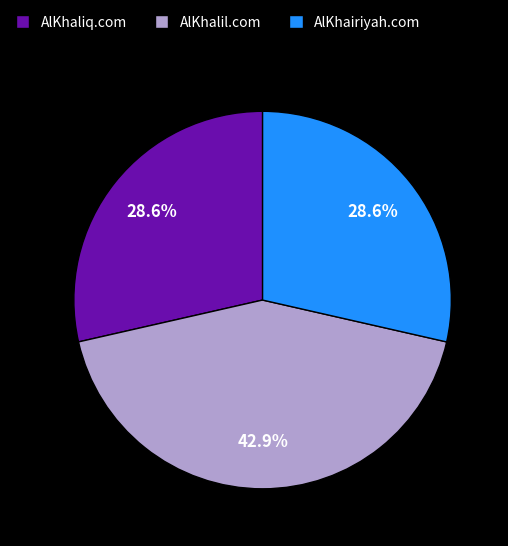

True or false: AlKhairiyah.com accounts for 14% of the total.

False